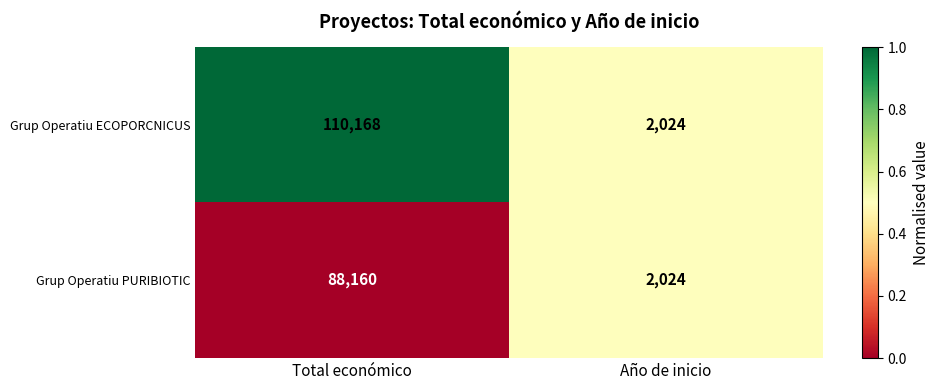

Between Total económico and Año de inicio, which series saw the biggest shift?

Grup Operatiu ECOPORCNICUS